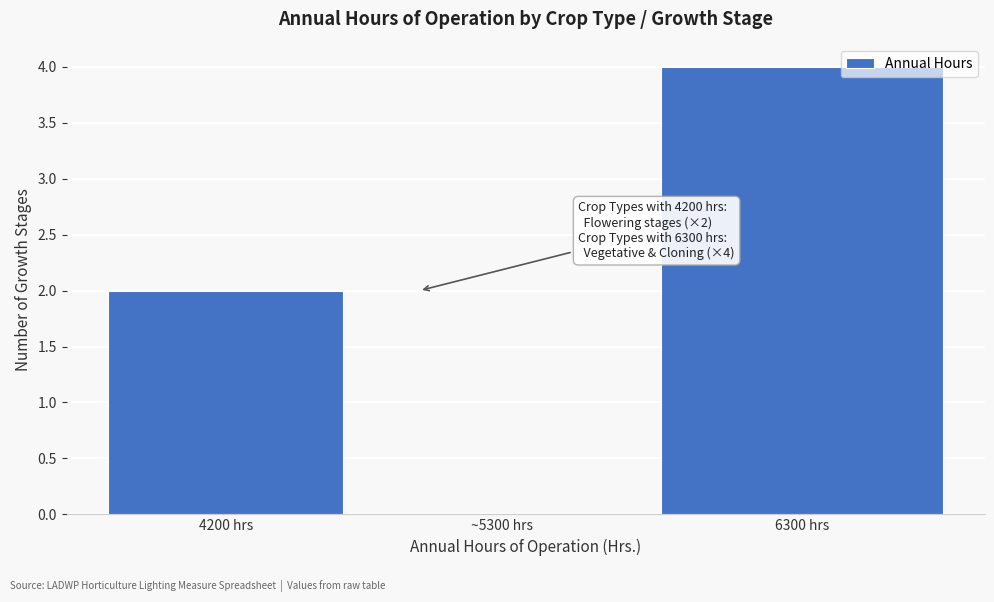

Reading left to right, extract all data points from this chart.

4200 hrs=2	~5300 hrs=0	6300 hrs=4